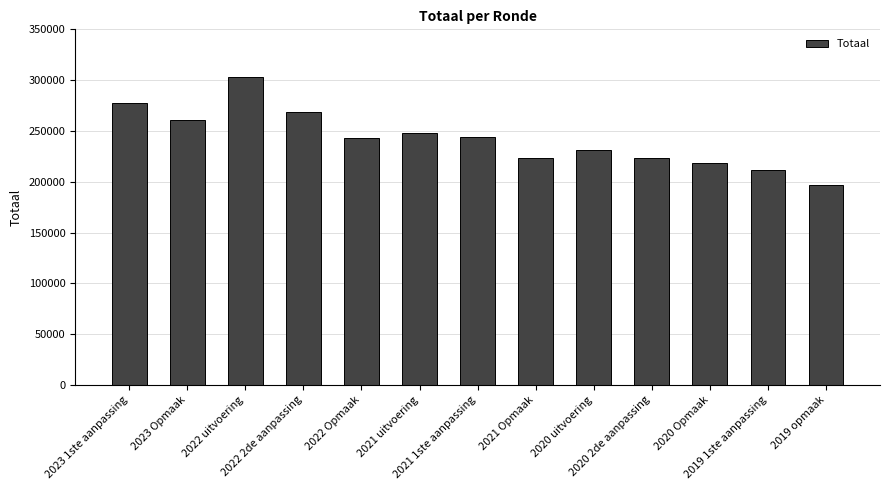

What is the minimum value shown in the chart?

196325